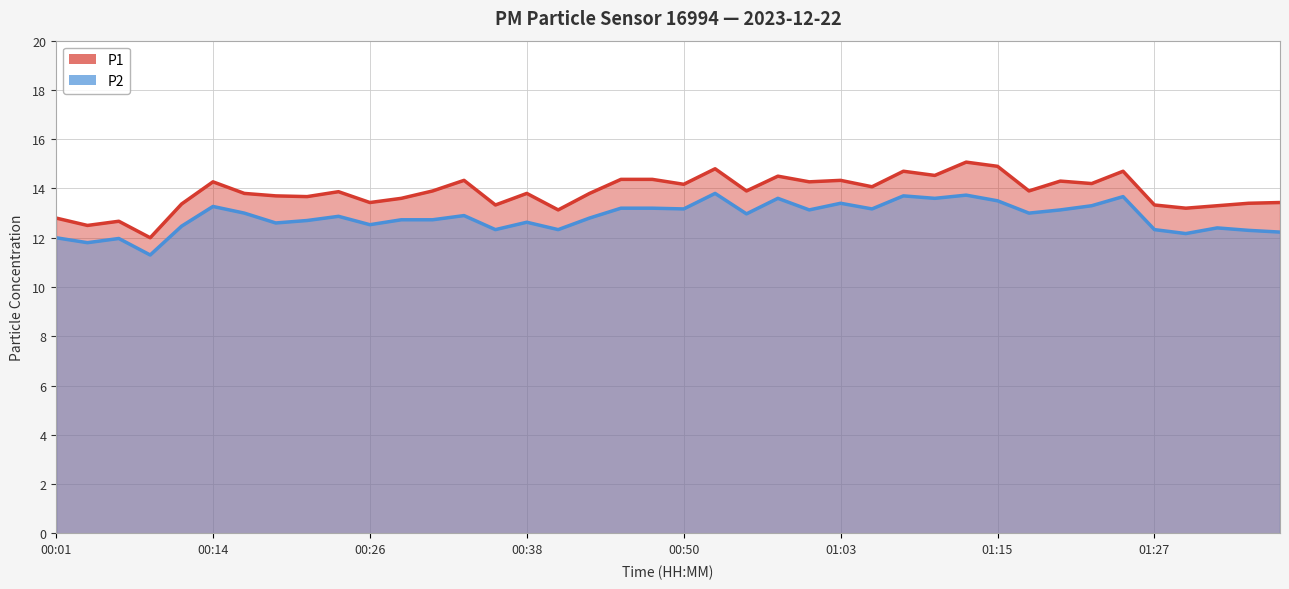

Which category has the lowest value in the P2 series?

00:09